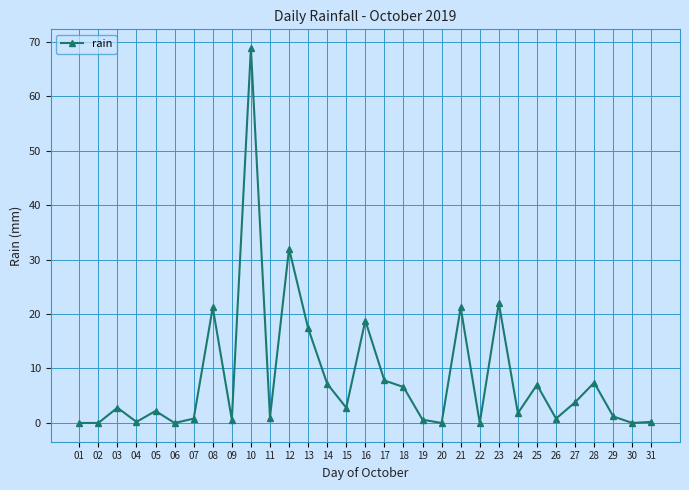

Does the chart display data point markers on the line(s)?

Yes